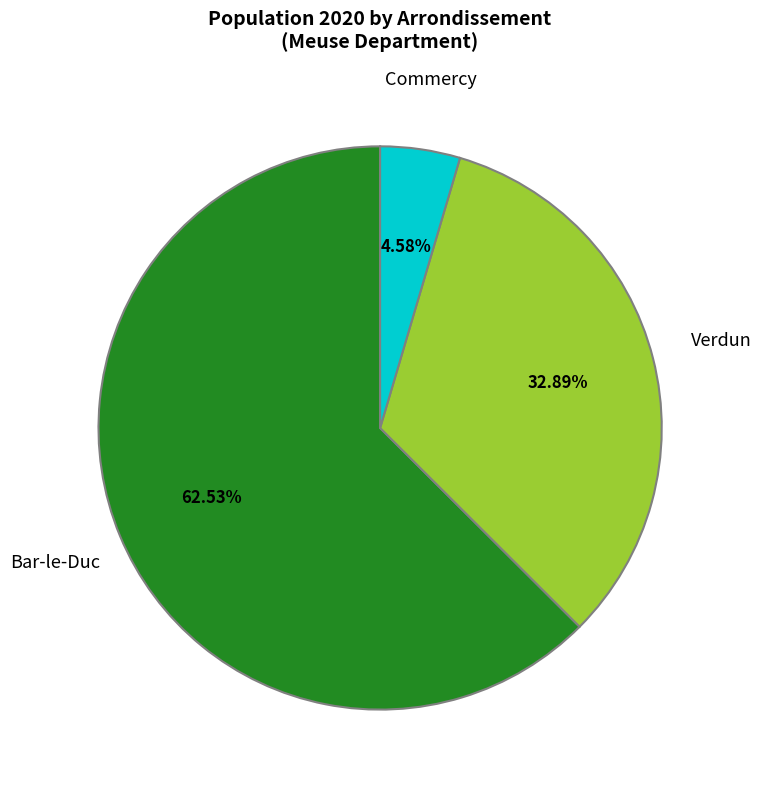

Is there any slice that represents more than half of the pie?

Yes